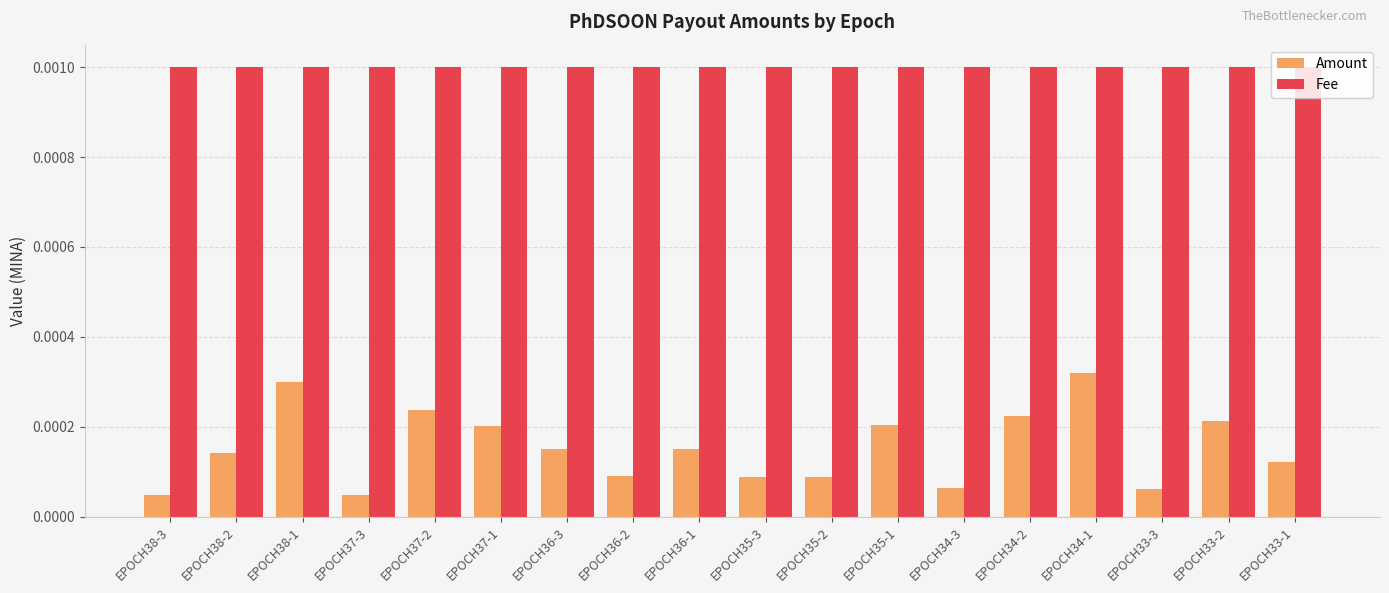

How many bars are there in total?

36